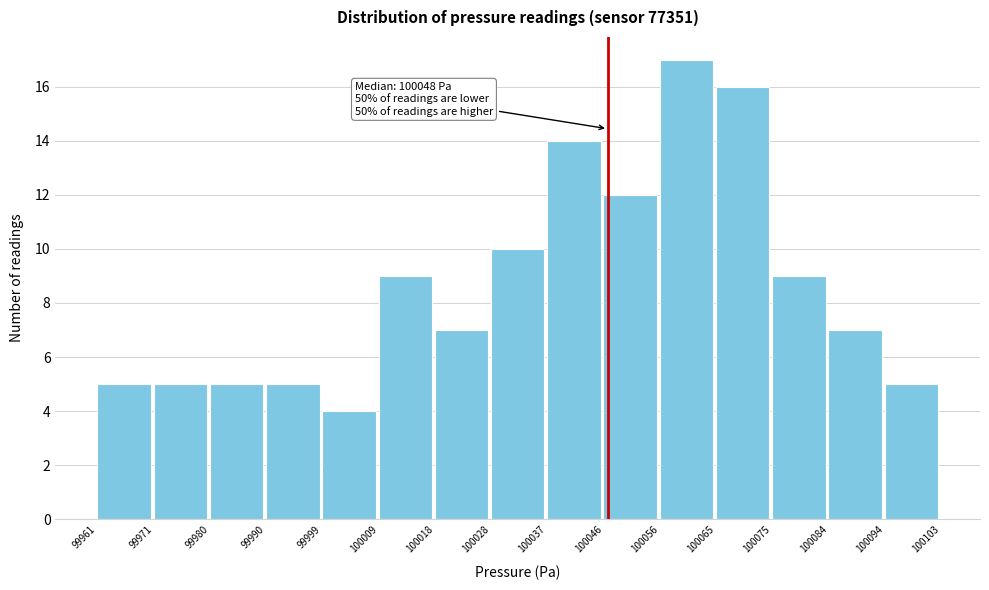

Which range on the x-axis has the tallest bar?

100056 to 100065